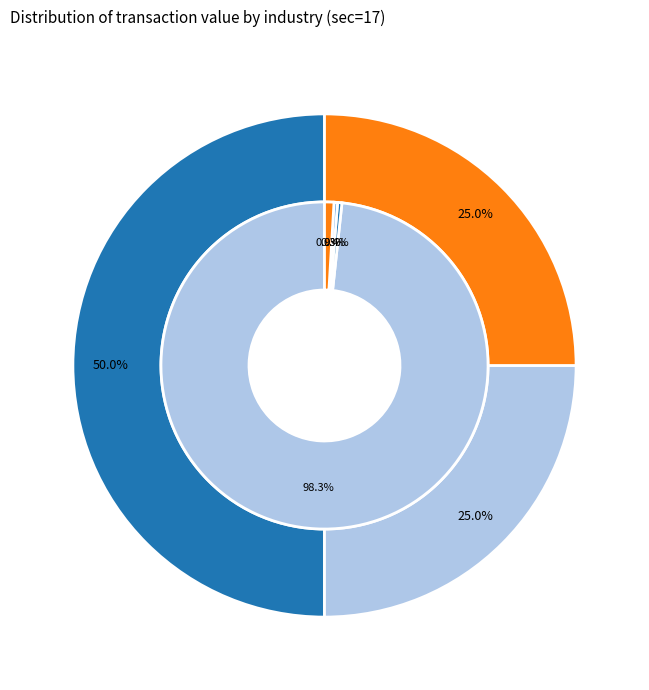

To the nearest percent, what is the combined percentage of 13 and 85?

75%